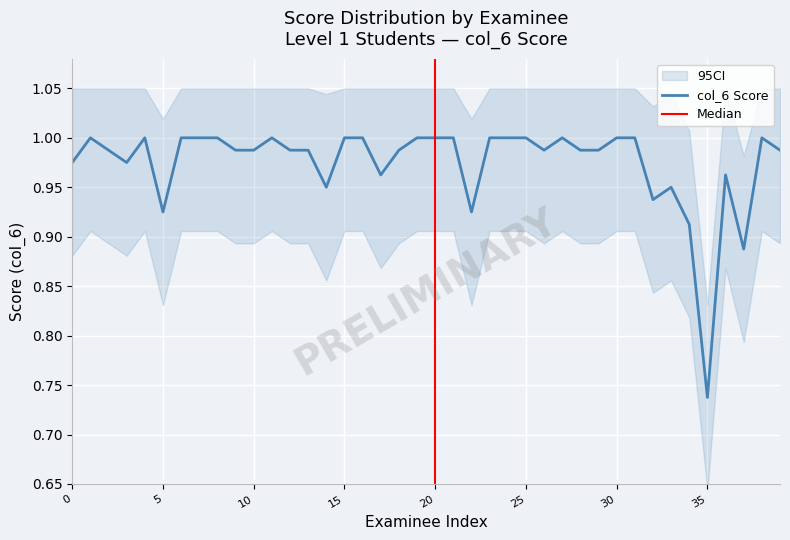

True or false: col_6 Score has a value of 0.6 at 0.

False